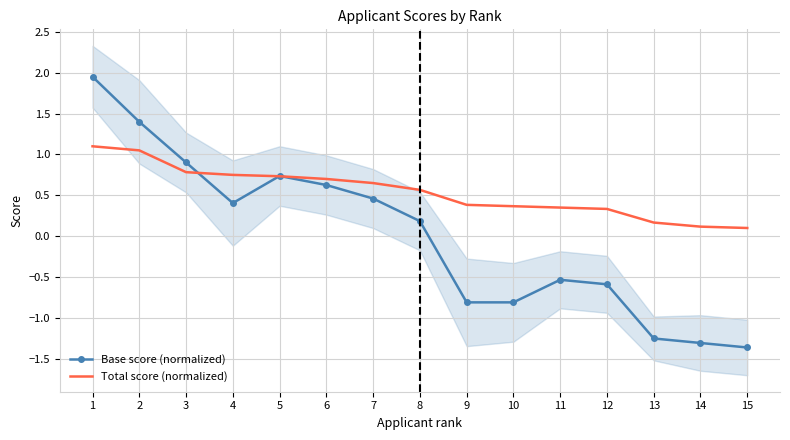

The Base score (normalized) series shows 1.4 at 2. True or false?

True